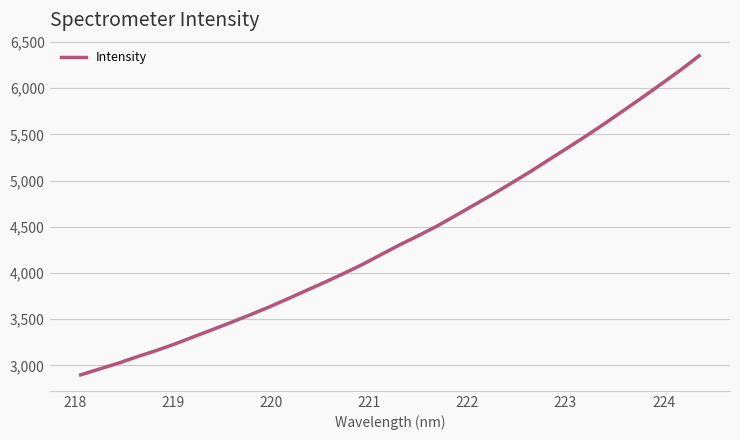

What is the minimum value shown in the chart?

2896.9